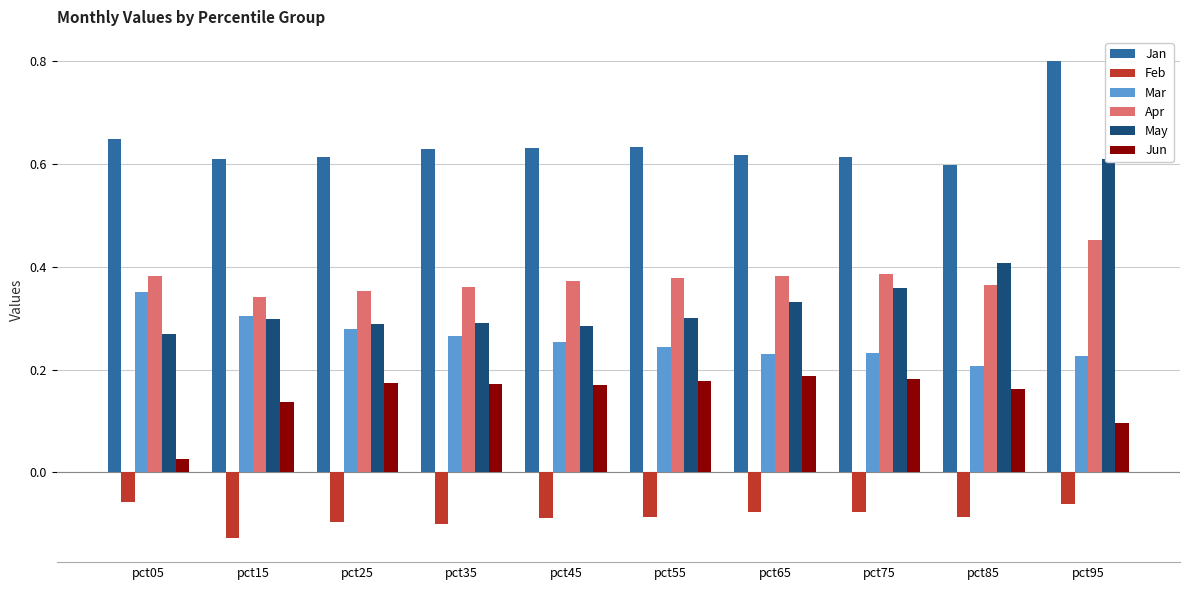

What is the spread (max minus min) of values at pct75?

0.7